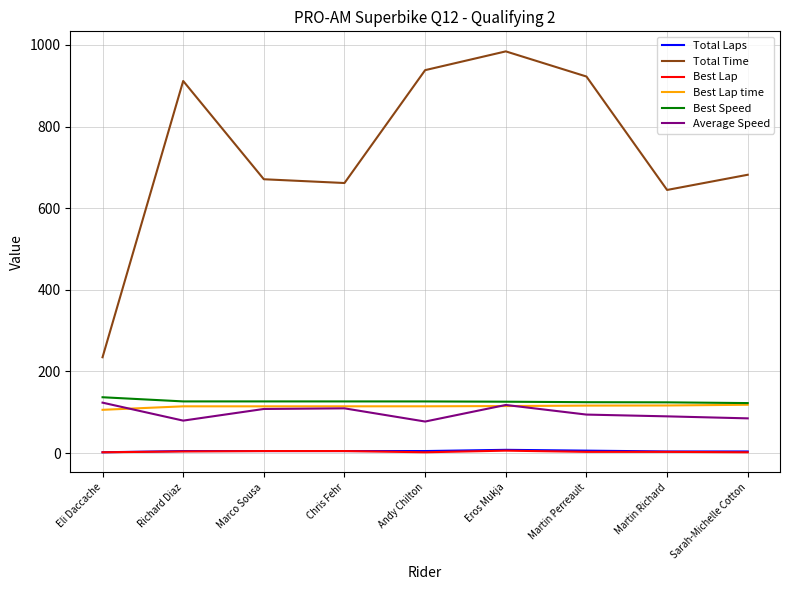

True or false: Best Lap time and Average Speed intersect in this chart.

True